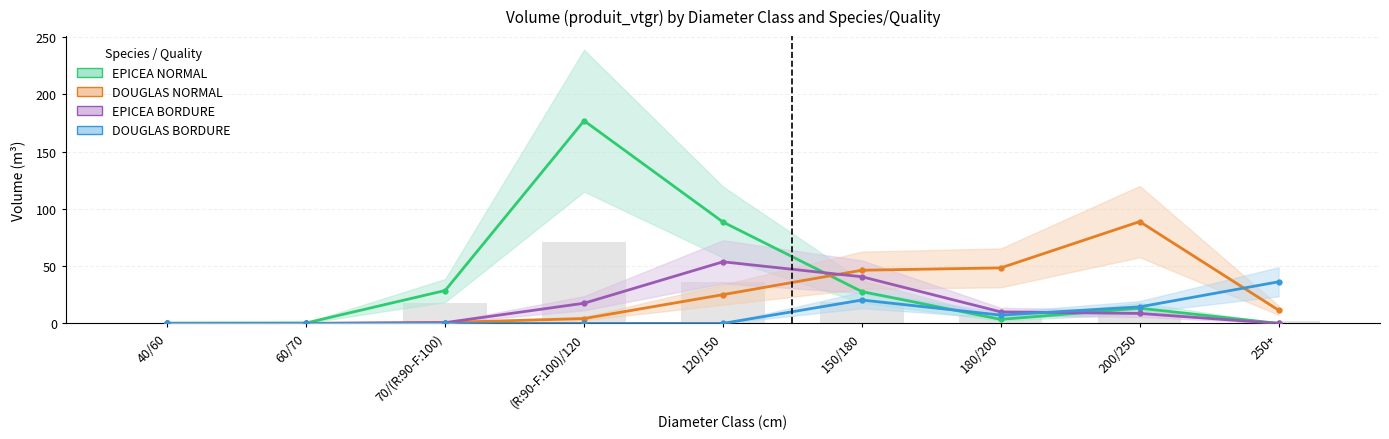

What is the greatest value displayed?

177.0